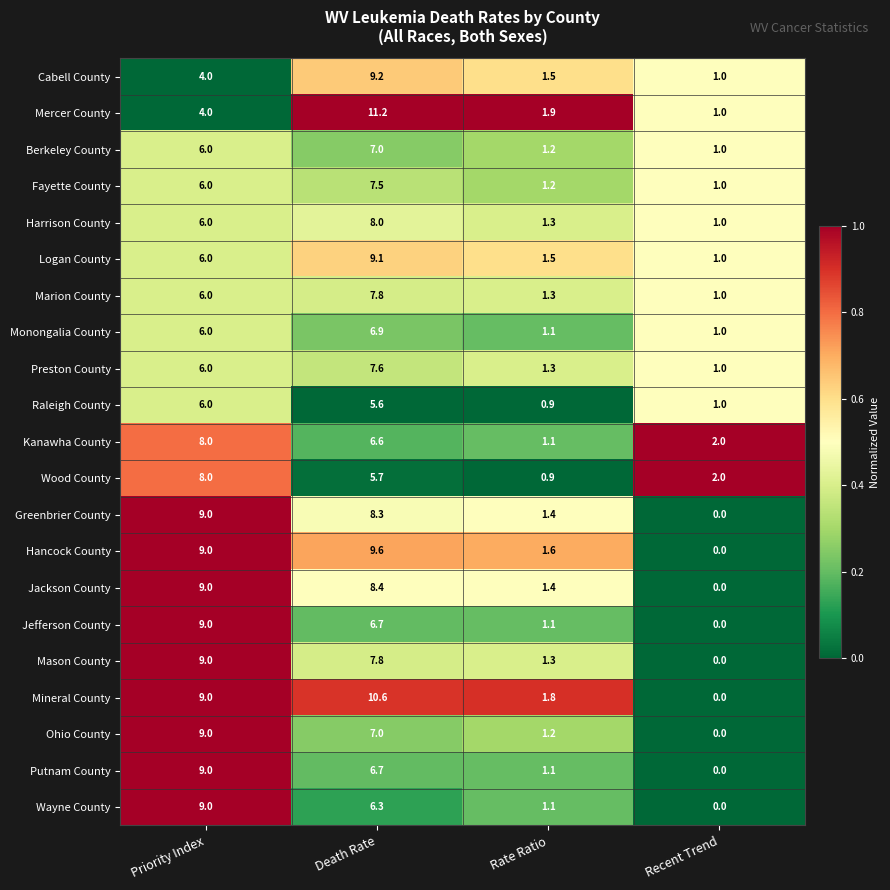

Which series changed the most between Death Rate and Rate Ratio?

Mercer County